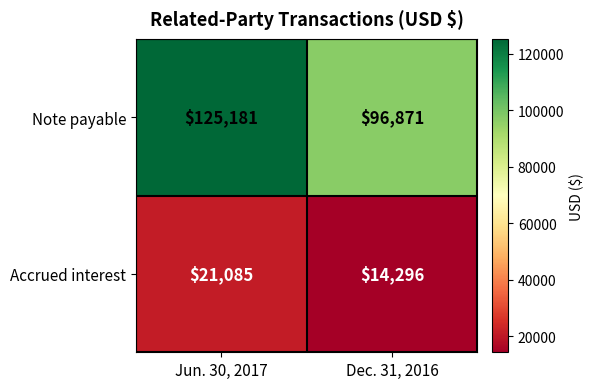

At which category is the sum across all series the highest?

Jun. 30, 2017